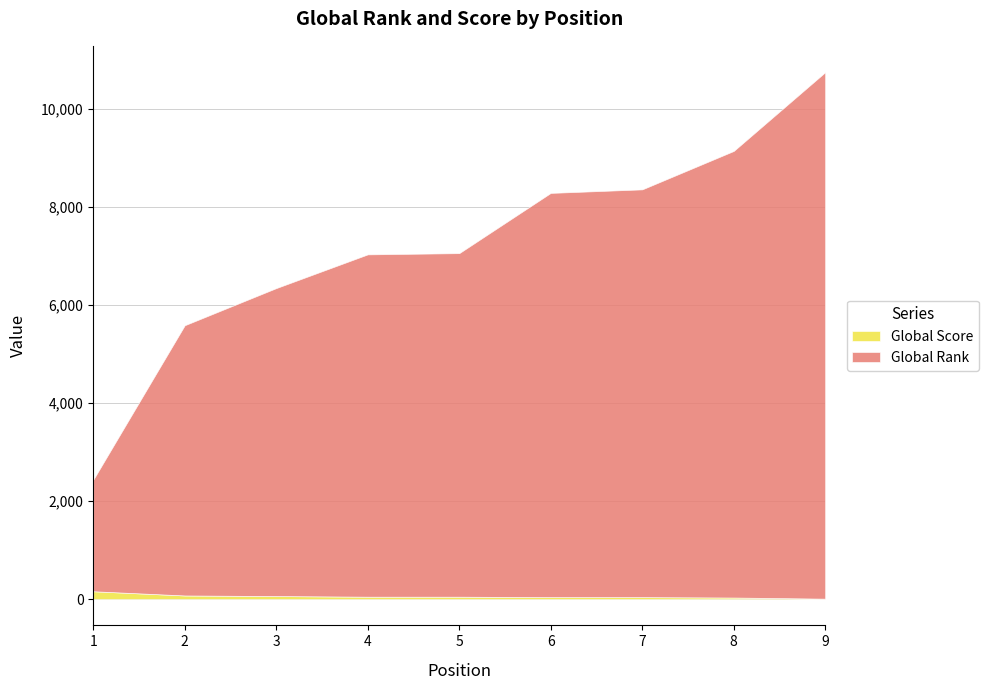

Which series changed the most between 5 and 8?

Global Rank